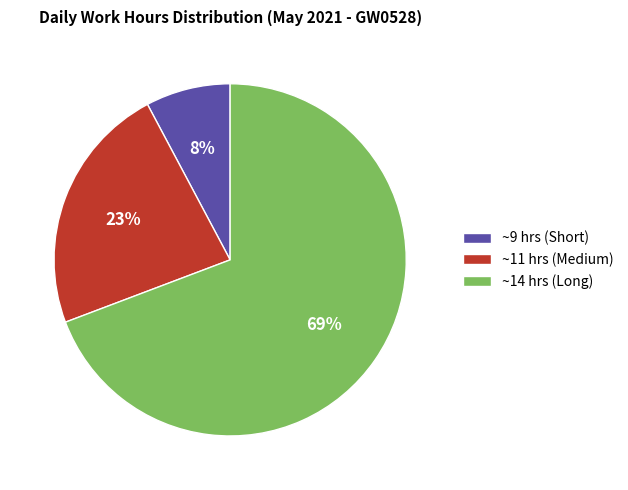

Between ~14 hrs (Long) and ~11 hrs (Medium), which is larger?

~14 hrs (Long)